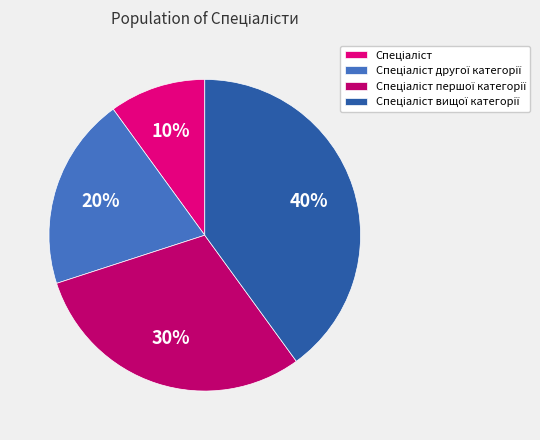

Is there any slice that represents more than half of the pie?

No